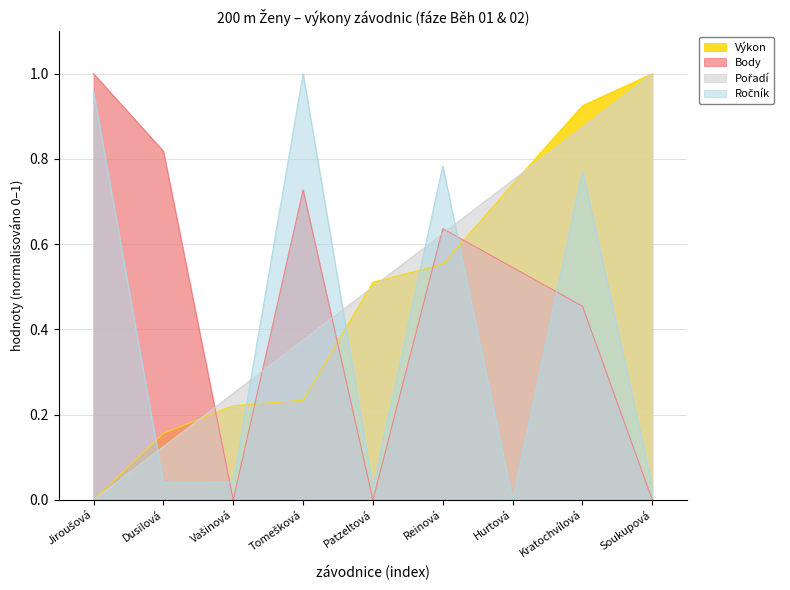

What is the difference between the maximum and minimum values in the Ročník series?

1.0